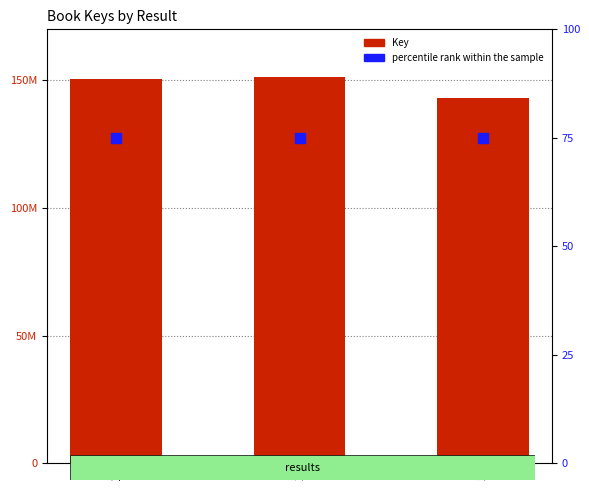

Which series has the largest total across all categories?

Key